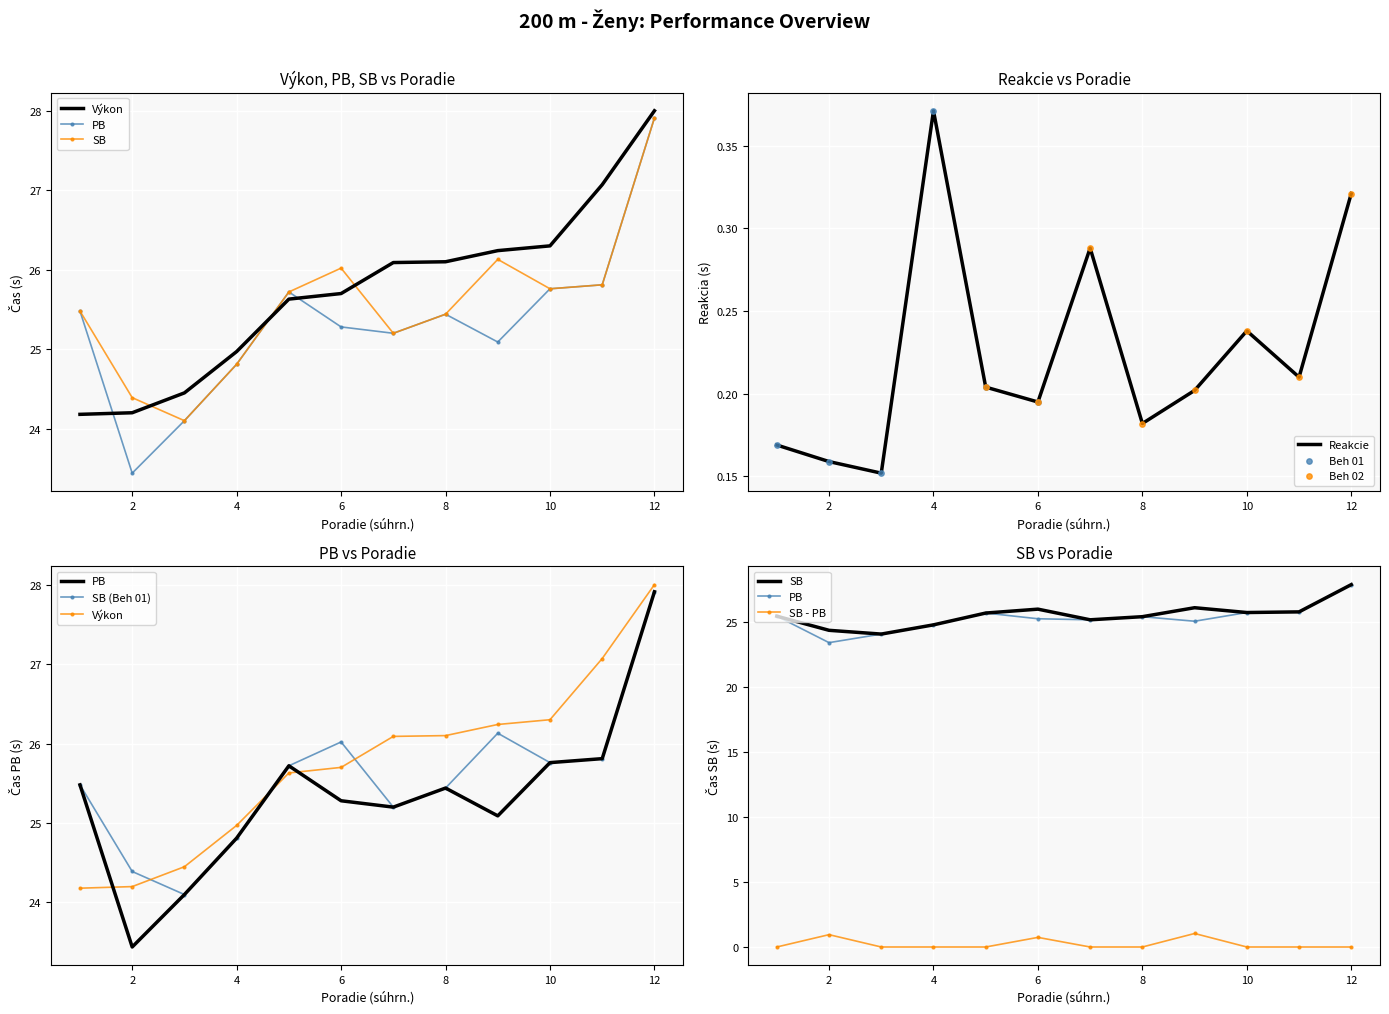

Which series contains the lowest Y value?

Reakcie